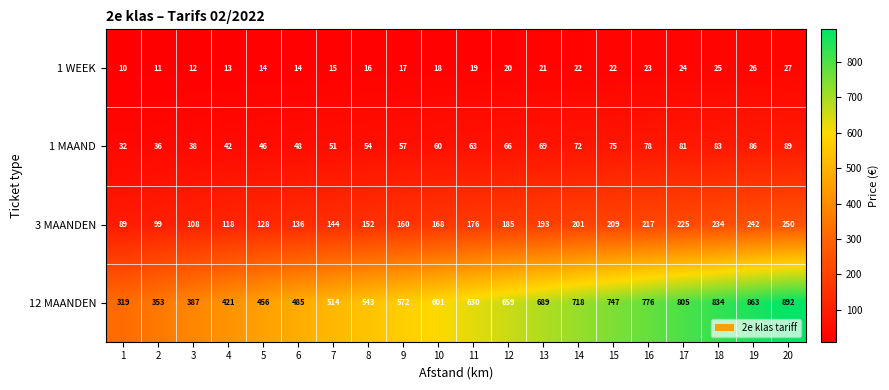

Read the 12 MAANDEN value at 13.

689